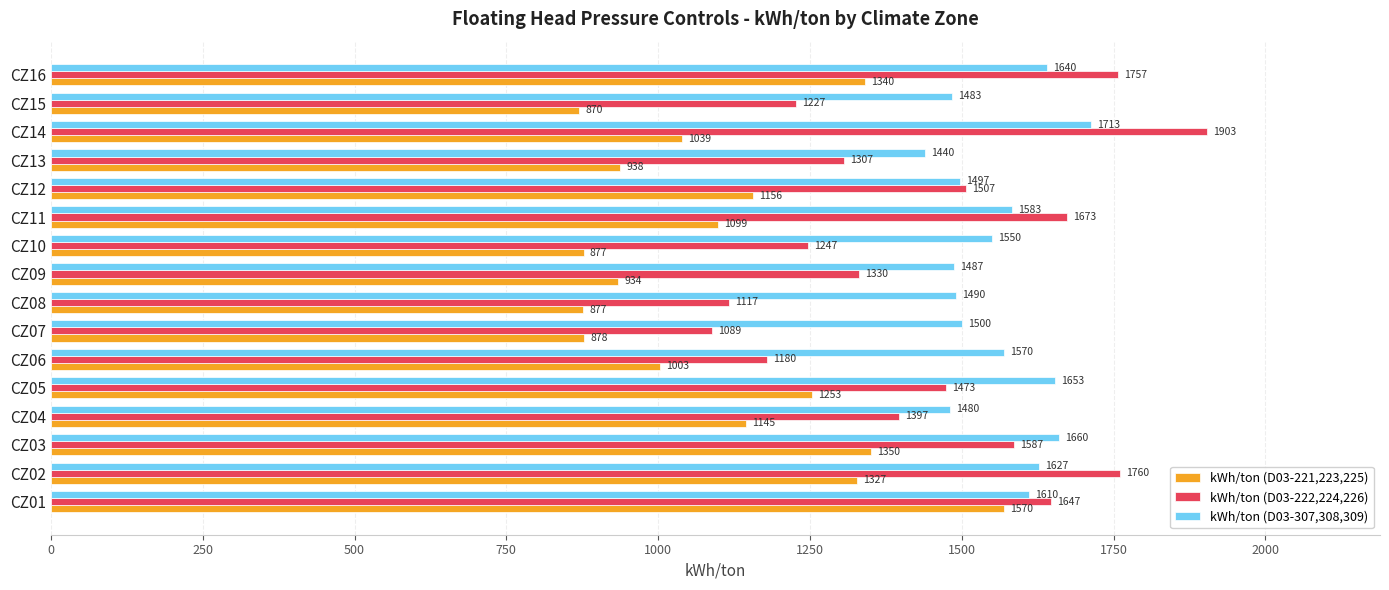

Which series has the largest range (max minus min)?

kWh/ton (D03-222,224,226)